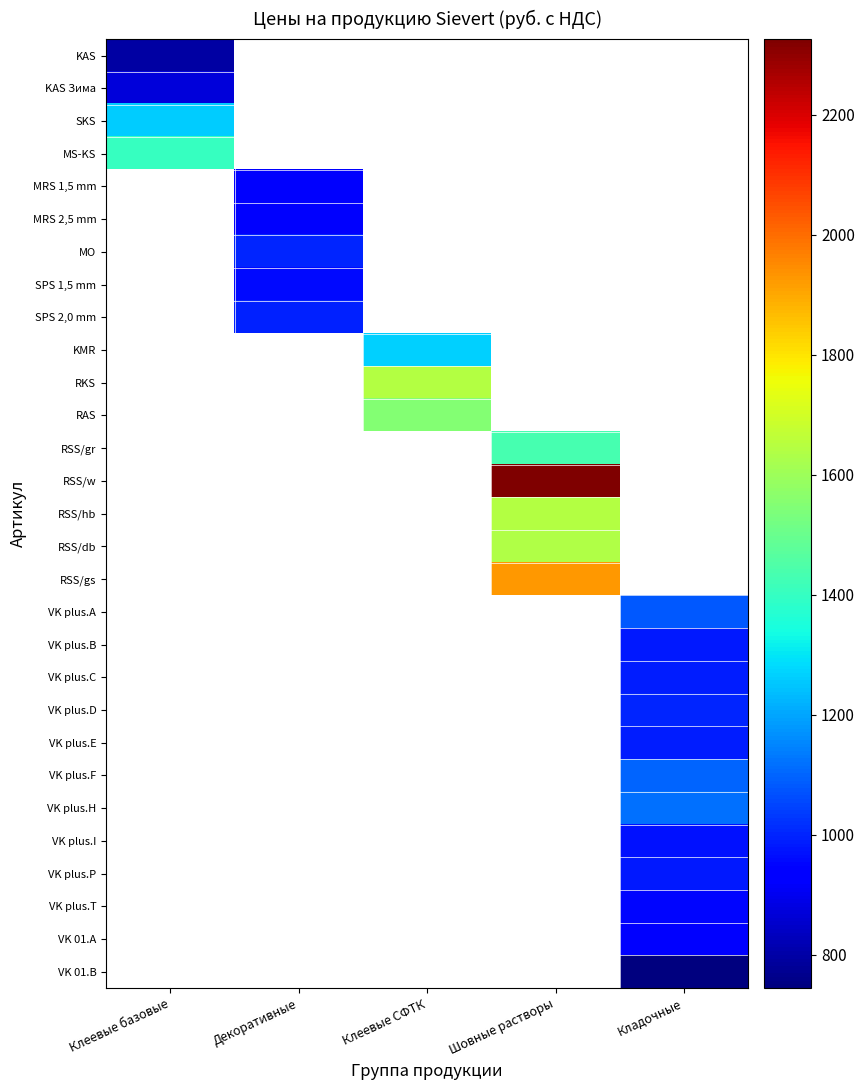

Which label corresponds to the largest value in the chart?

Шовные растворы